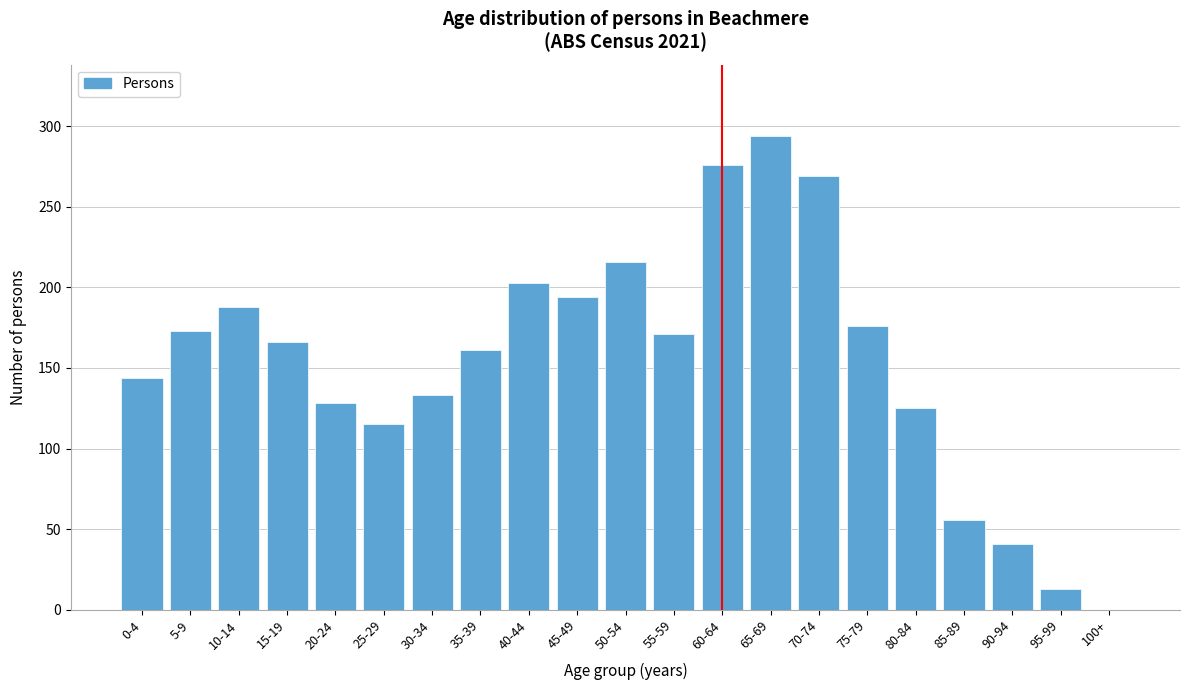

Reading left to right, transcribe all the data shown in this chart.

0-4=144	5-9=173	10-14=188	15-19=166	20-24=128	25-29=115	30-34=133	35-39=161	40-44=203	45-49=194	50-54=216	55-59=171	60-64=276	65-69=294	70-74=269	75-79=176	80-84=125	85-89=56	90-94=41	95-99=13	100+=0